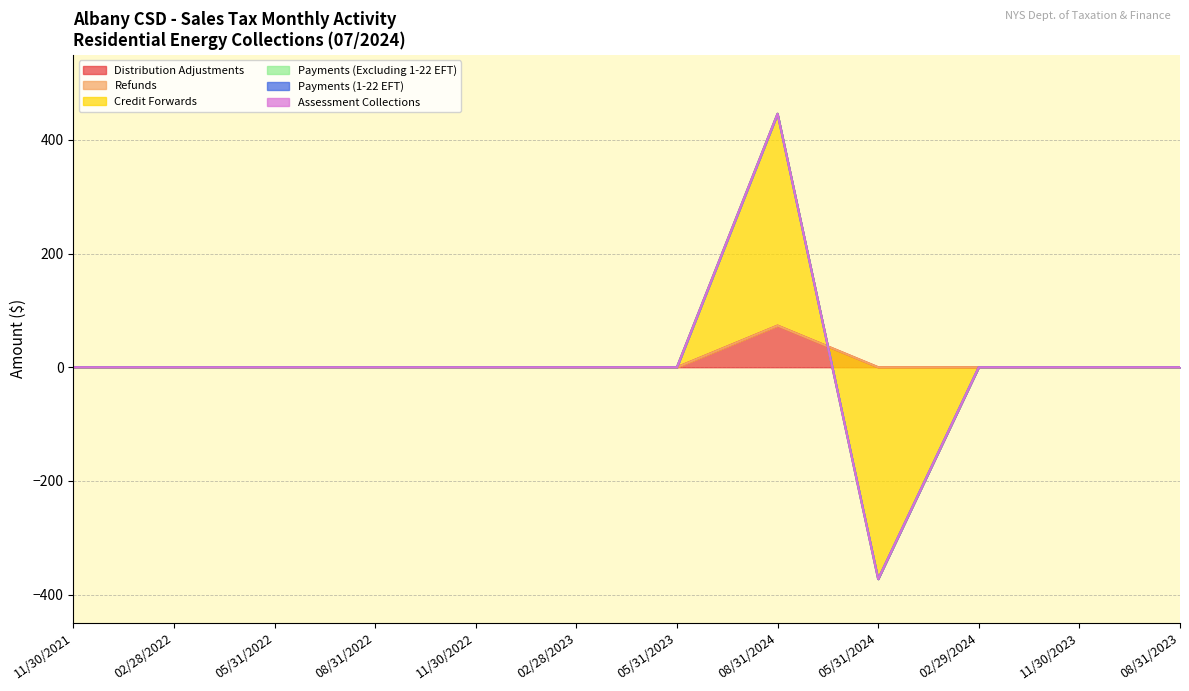

Is the value of Distribution Adjustments at 02/28/2023 greater than the value of Refunds at 08/31/2024?

No